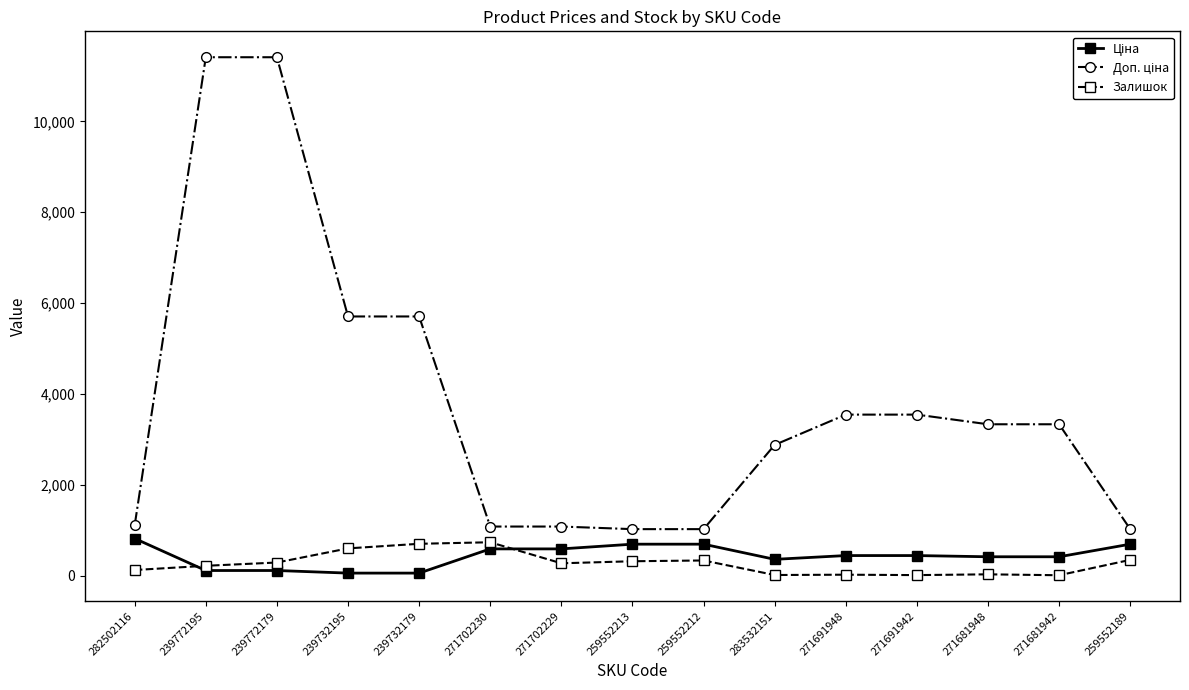

Does the chart have visible grid lines?

No